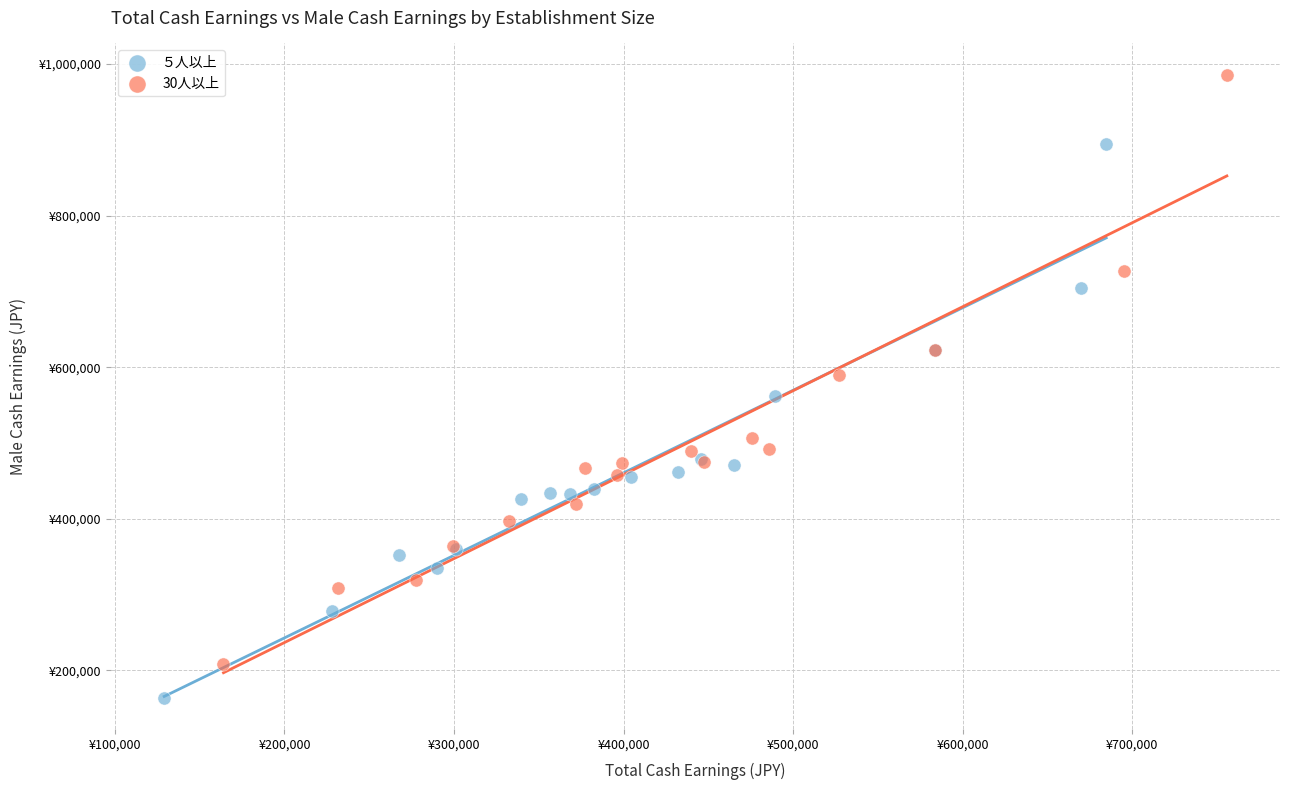

Which series reaches the maximum Y coordinate?

30人以上